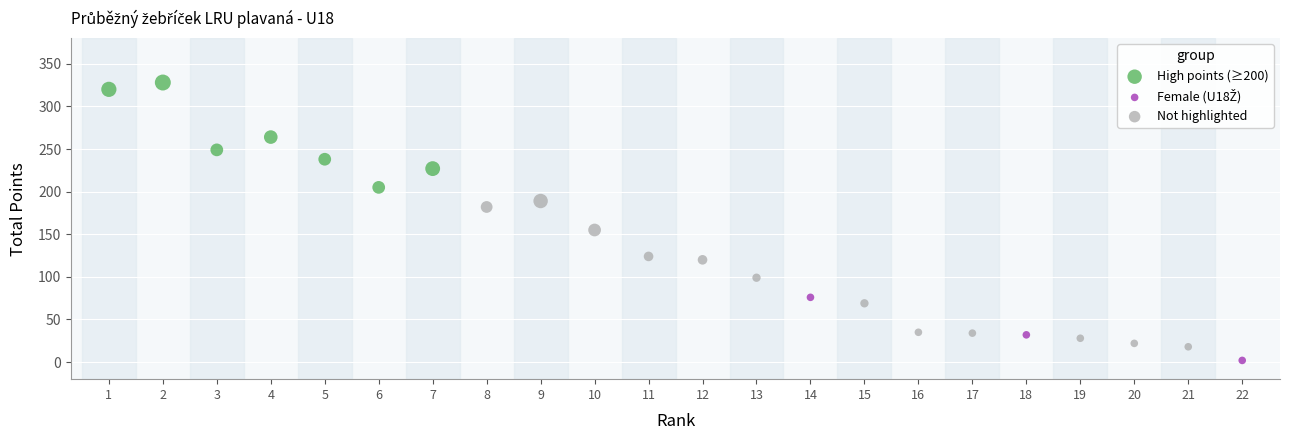

Which series has the widest spread of Y values?

Not highlighted